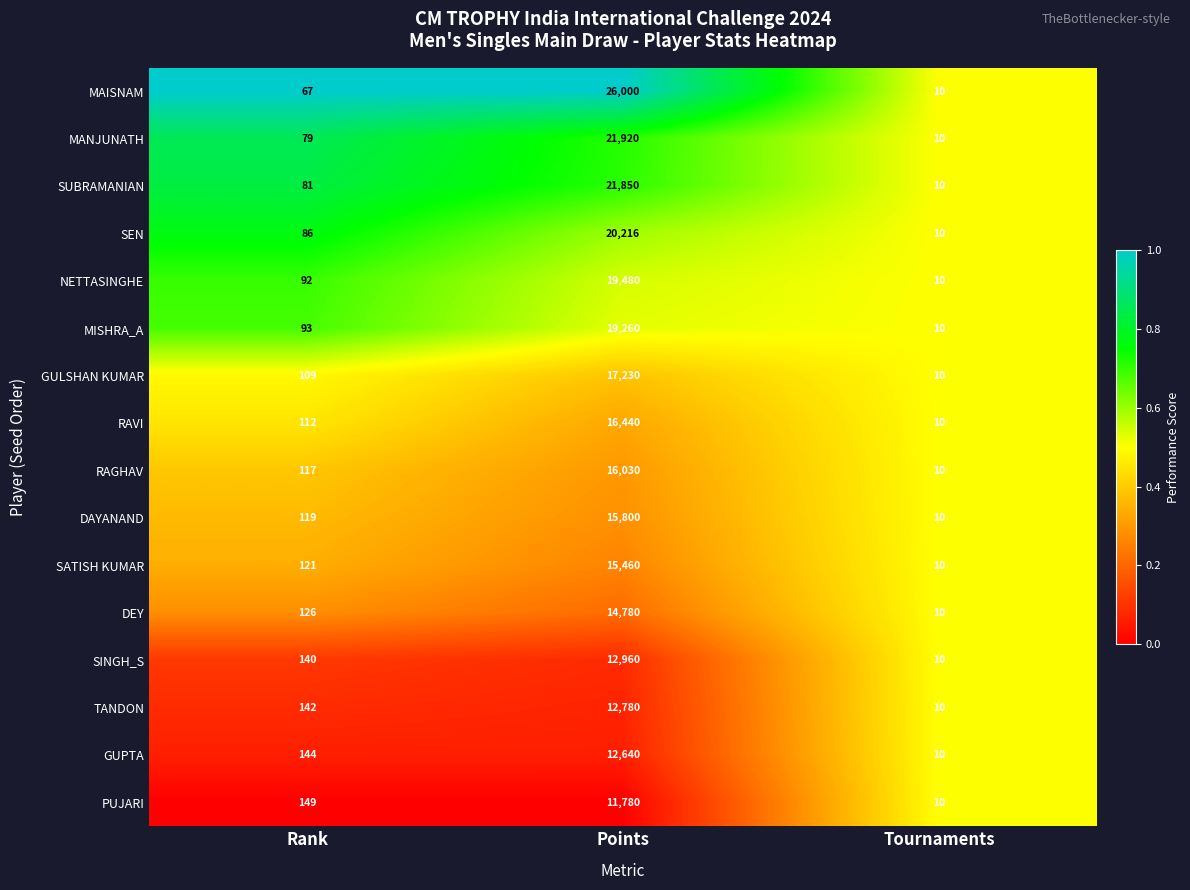

Between Rank and Points, which series saw the biggest shift?

MAISNAM